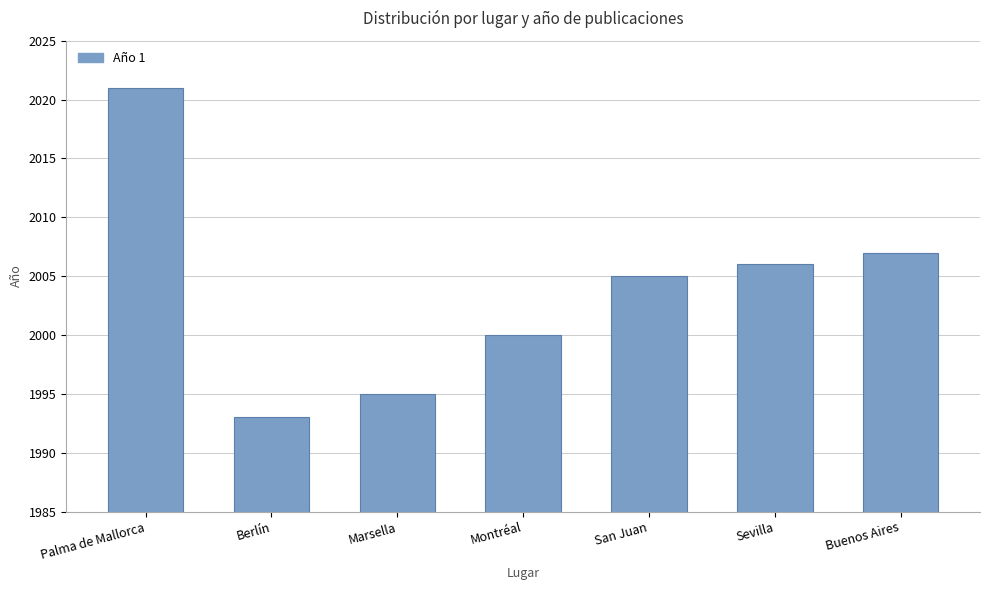

Between Berlín and Marsella, which is larger?

Marsella